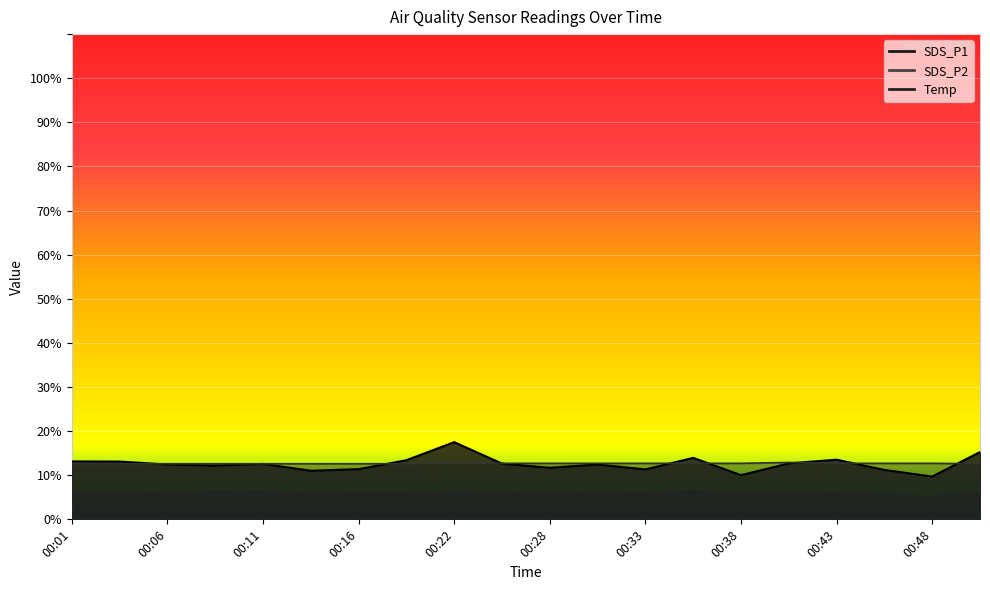

At how many categories does at least one series exceed 16?

1